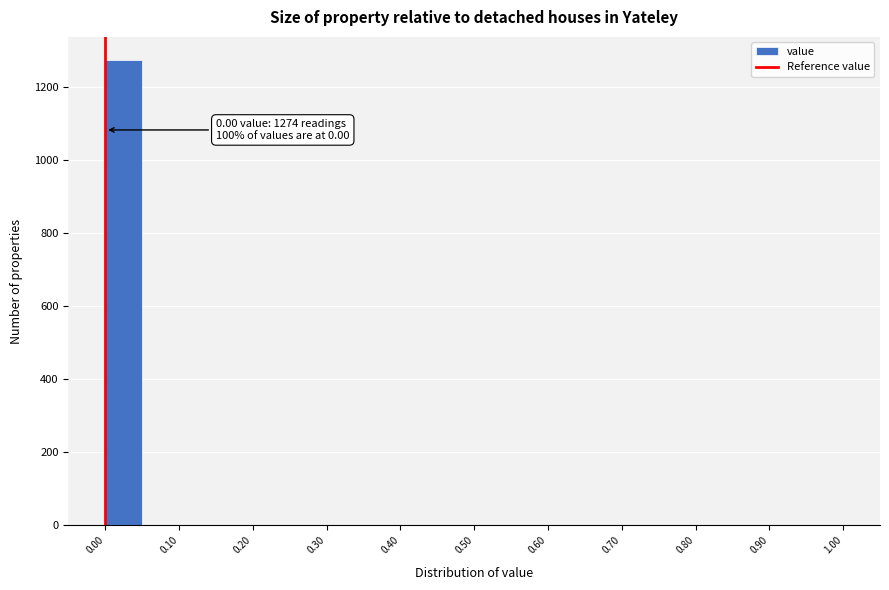

Over which range of the x-axis is the bar tallest?

0.00 to 0.05